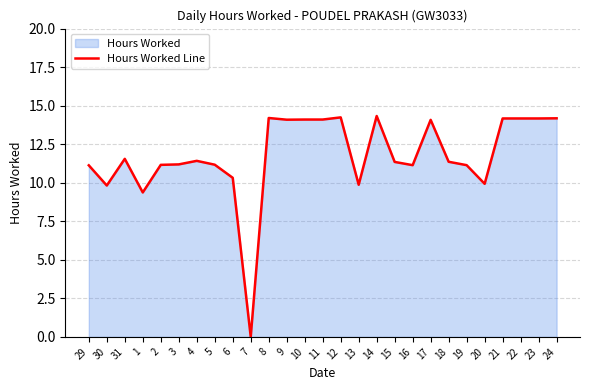

Which has a higher value, 19 or 1?

19